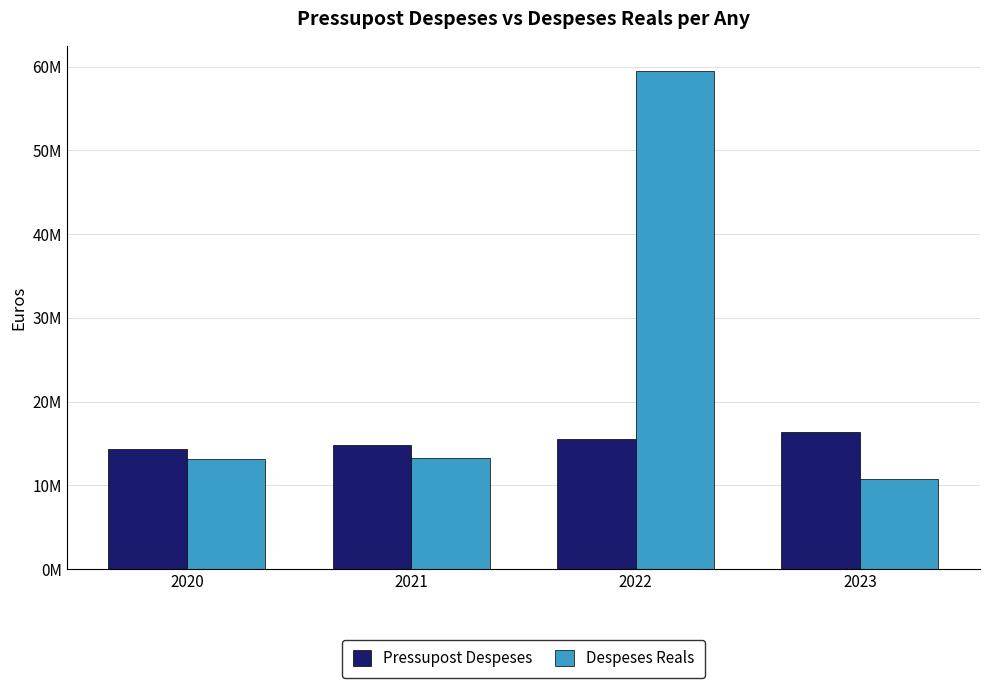

What are all the series names shown in the legend?

Pressupost Despeses, Despeses Reals